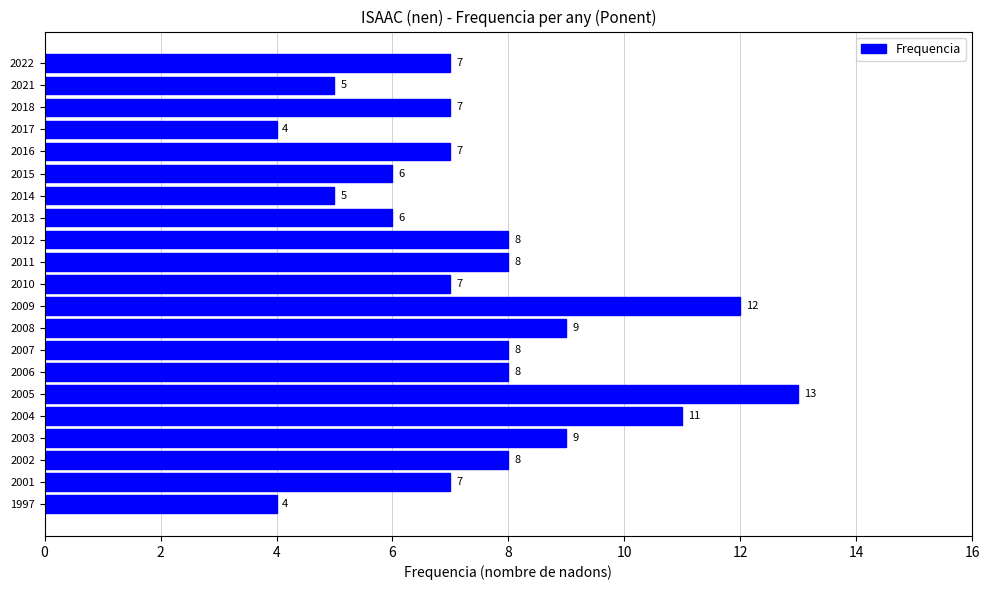

Approximately how many times larger is the value at 2009 compared to 2022?

1.7